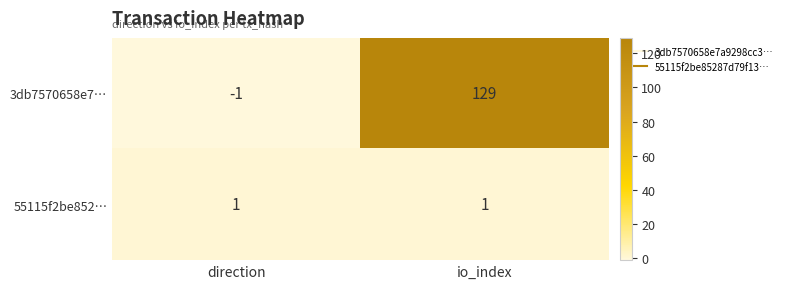

What is the spread (max minus min) of values at io_index?

128